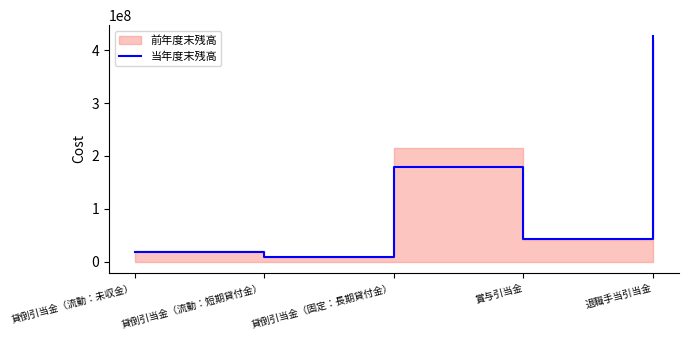

Reading right to left, what are all the values shown in this chart?

退職手当引当金=426332640	賞与引当金=42229826	貸倒引当金（固定：長期貸付金）=178136550	貸倒引当金（流動：短期貸付金）=9110747	貸倒引当金（流動：未収金）=18363628